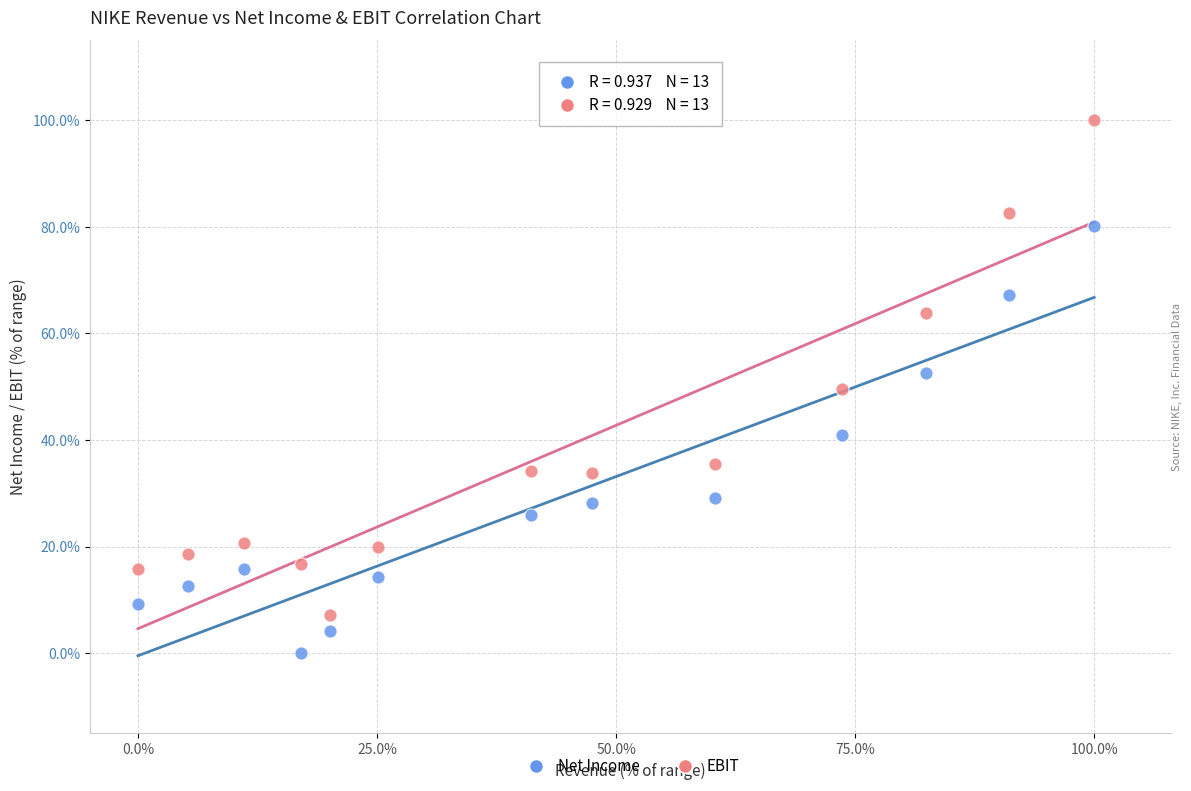

Which series reaches the minimum Y coordinate?

Net Income